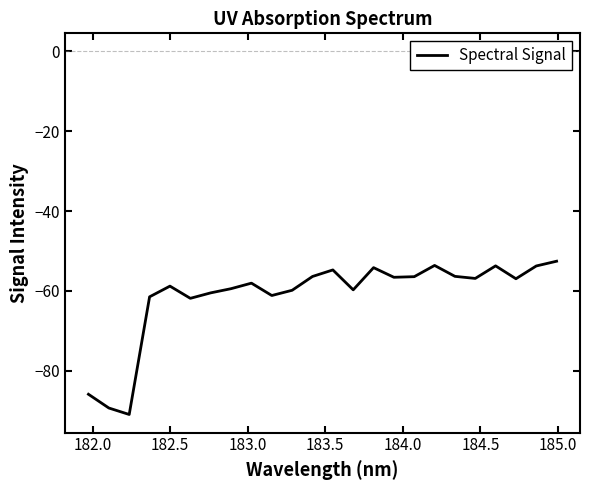

What is the difference between the maximum and minimum values?

38.4